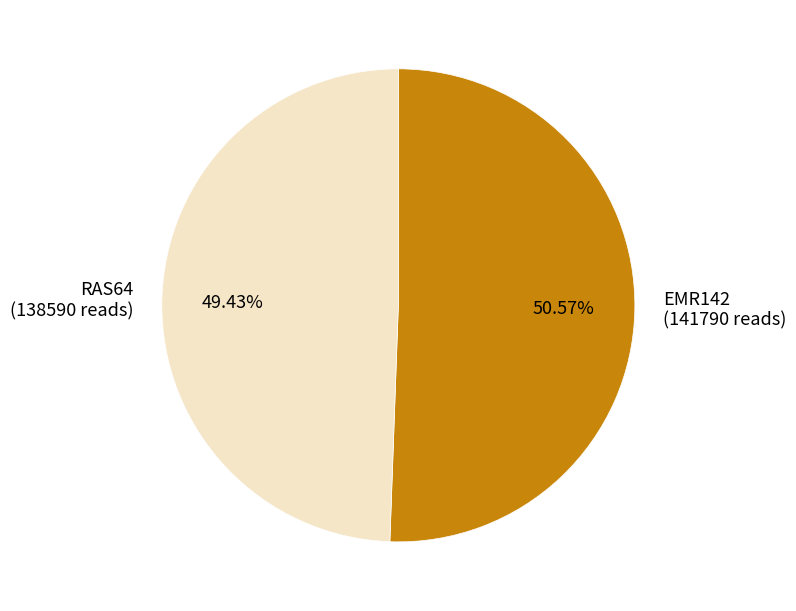

Which slice represents more than half of the pie?

EMR142